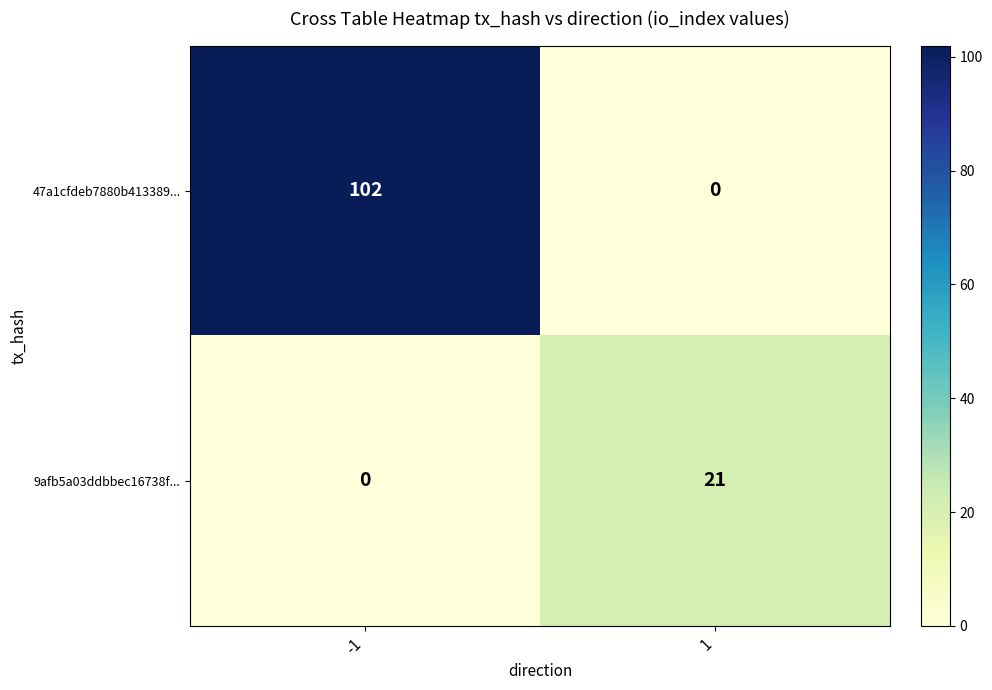

Is it true that 9afb5a03ddbbec16738f... equals 33 at 1?

False